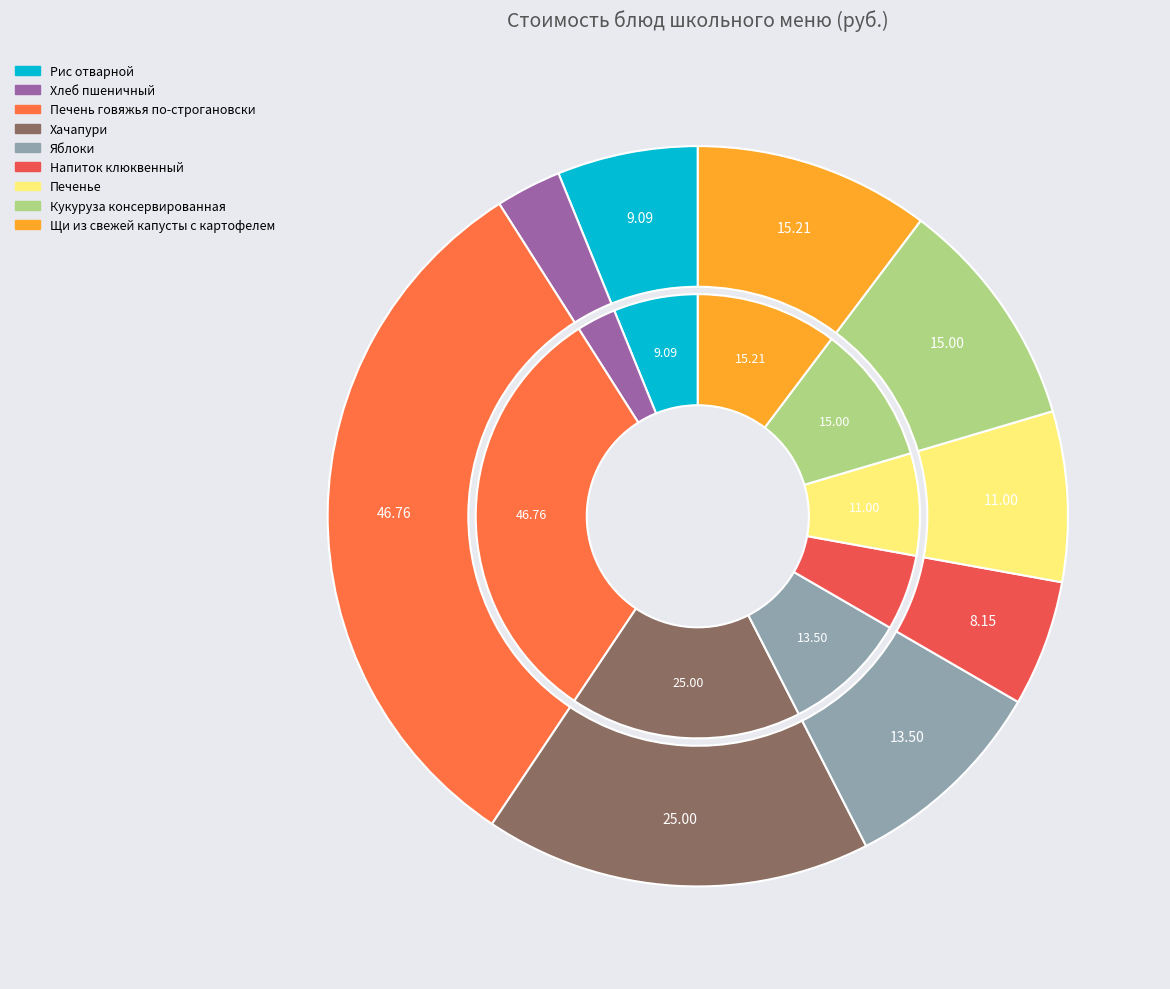

Is there any slice that represents more than half of the pie?

No